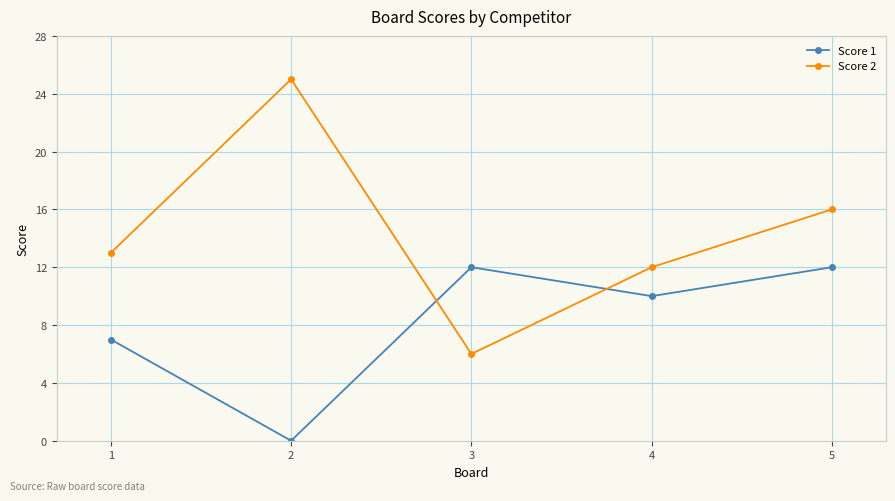

What is the value of the Score 2 point at the 3rd from the left?

6